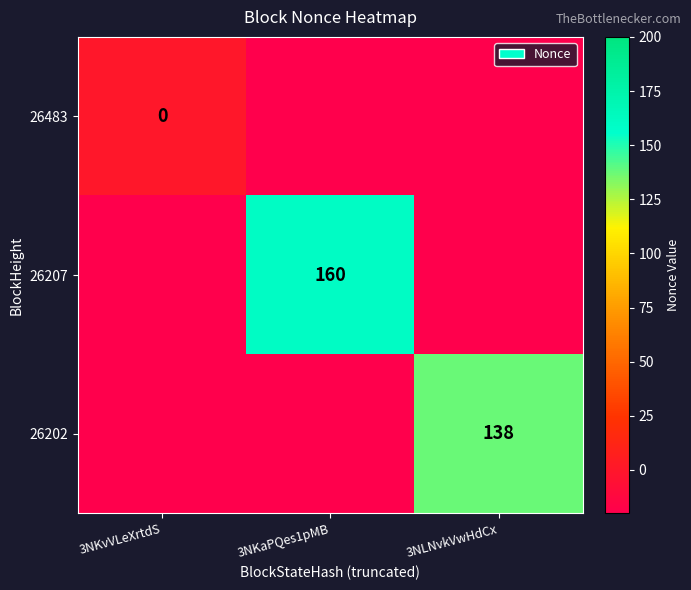

Is it true that 26202 equals 138 at 3NLNvkVwHdCx?

True